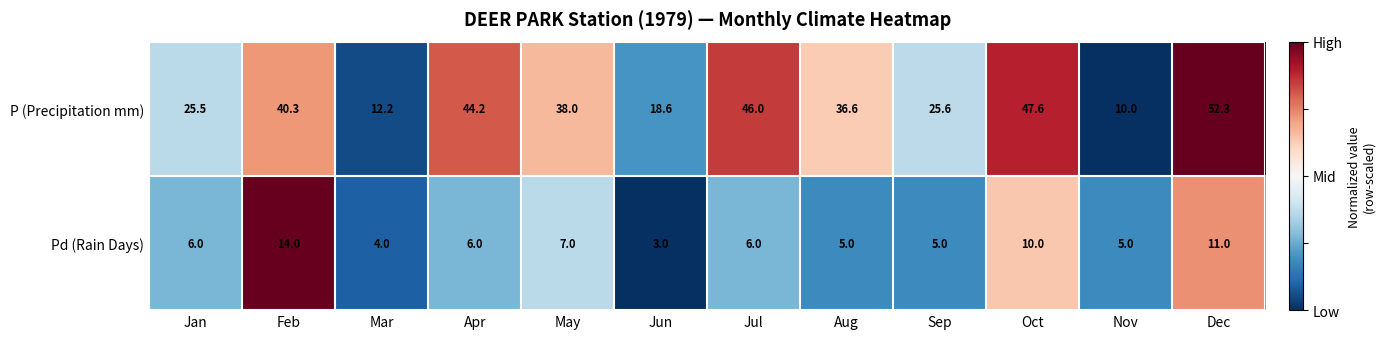

Rank the series by their maximum value, from highest to lowest.

P (Precipitation mm), Pd (Rain Days)